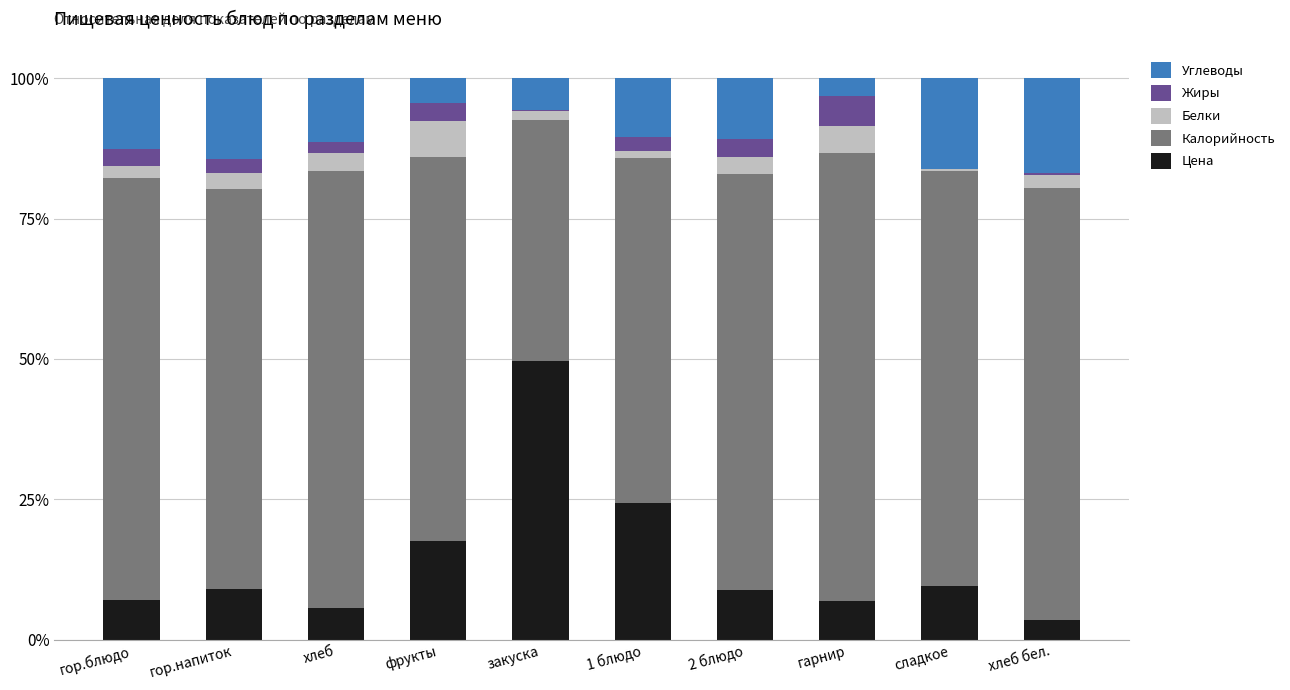

What is the total value across all series at фрукты?

100.0